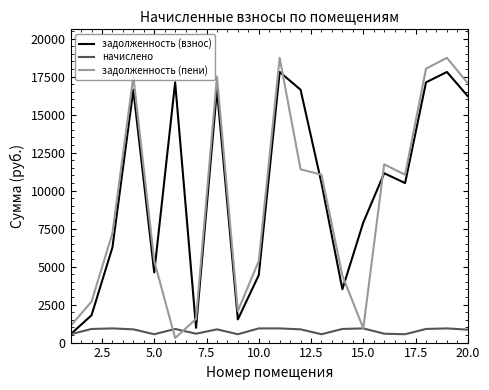

Which series has the largest range (max minus min)?

задолженность (пени)